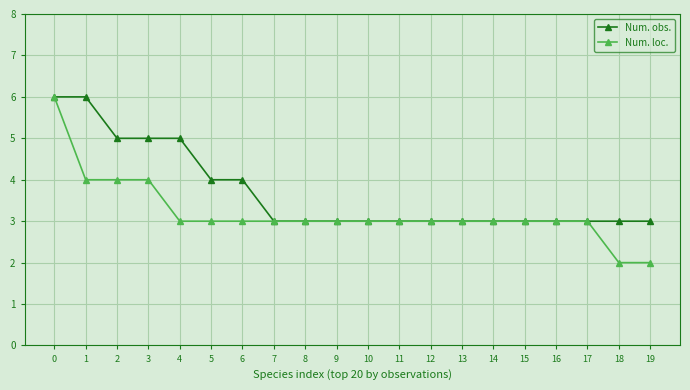

Reading left to right, transcribe all the data shown in this chart.

Num. obs.: 6	6	5	5	5	4	4	3	3	3	3	3	3	3	3	3	3	3	3	3
Num. loc.: 6	4	4	4	3	3	3	3	3	3	3	3	3	3	3	3	3	3	2	2